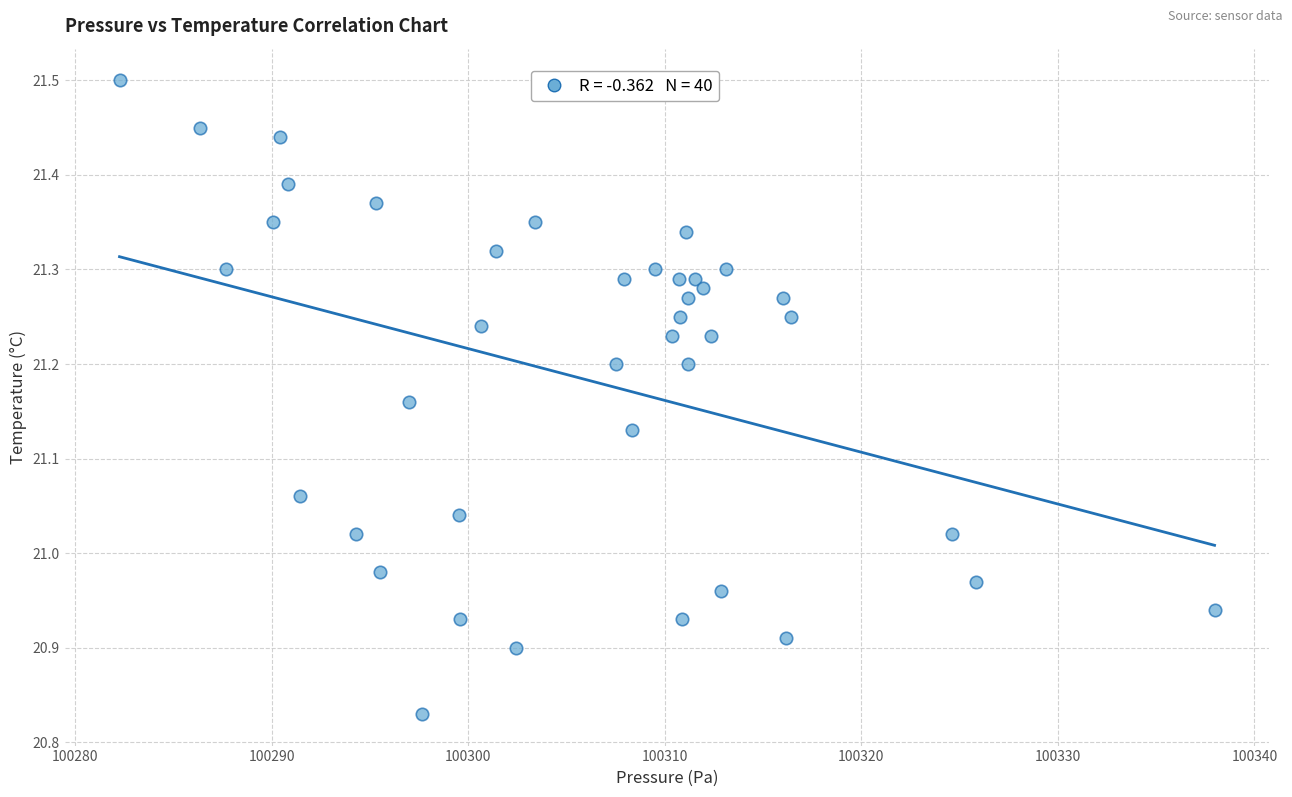

What is the range of X values (max minus min)?

55.7